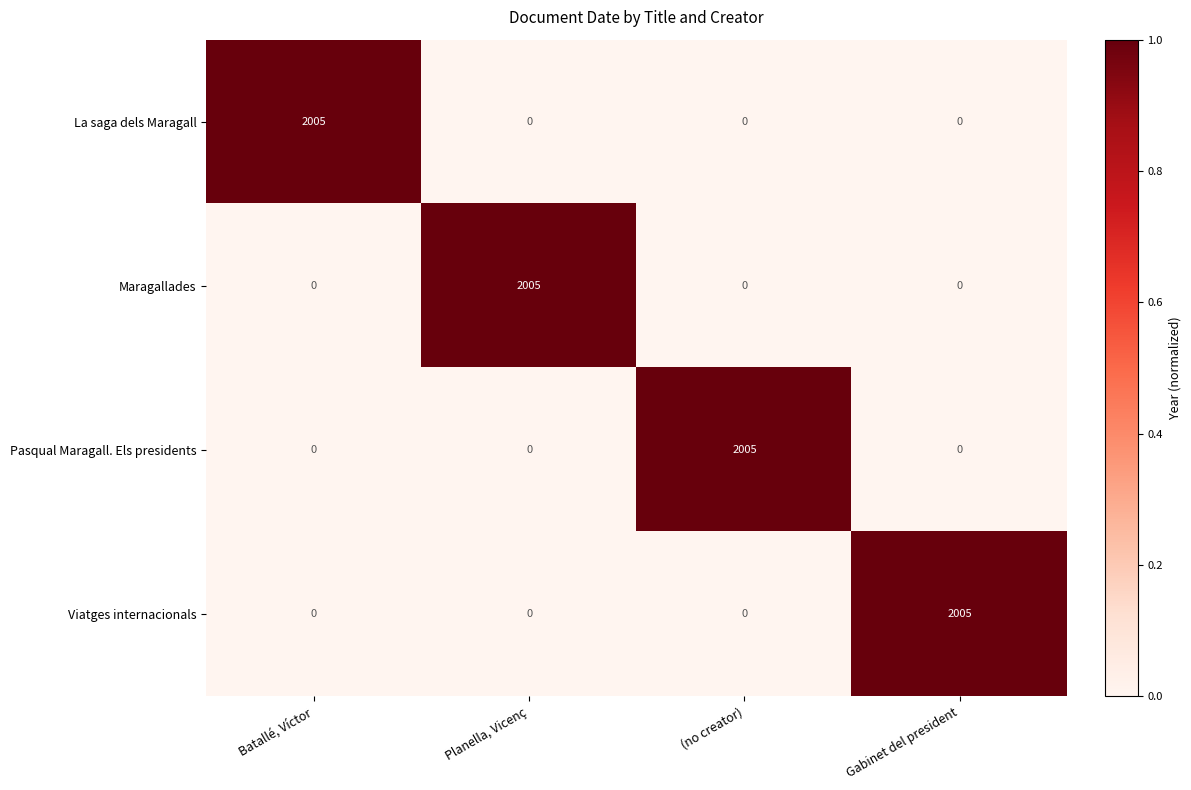

What is the sum of all Pasqual Maragall. Els presidents values?

2005